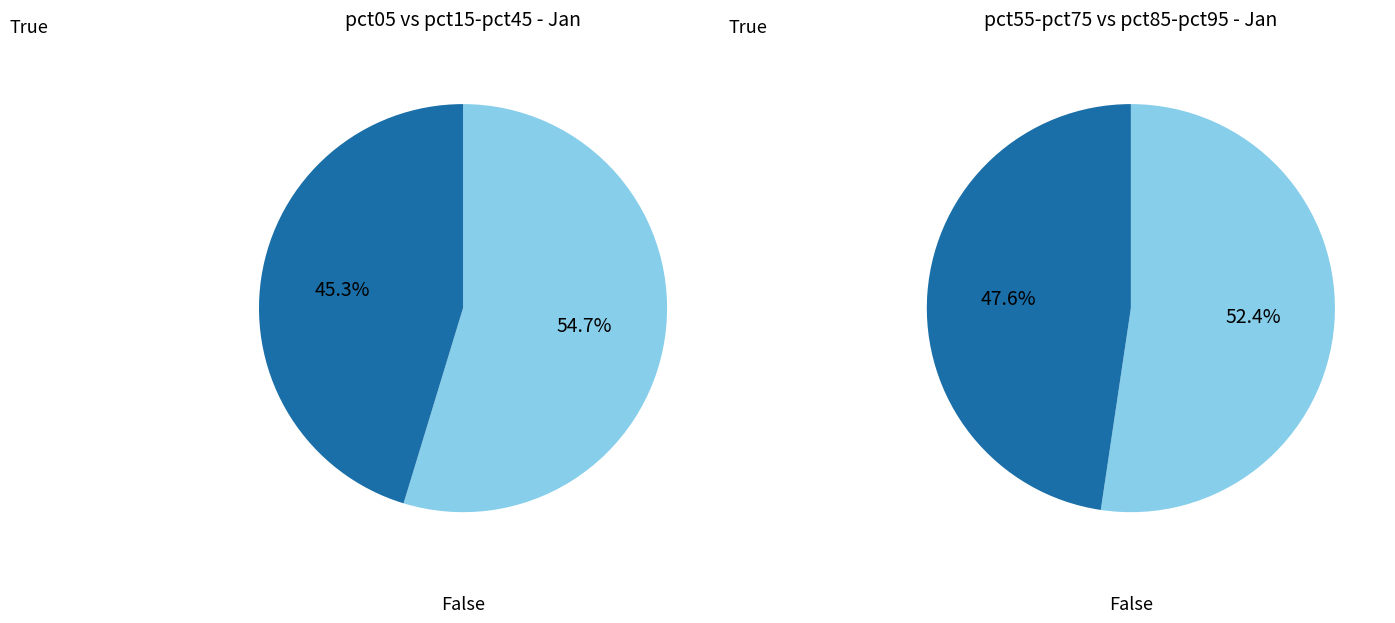

The pct05 slice represents 34% of the pie. True or false?

False